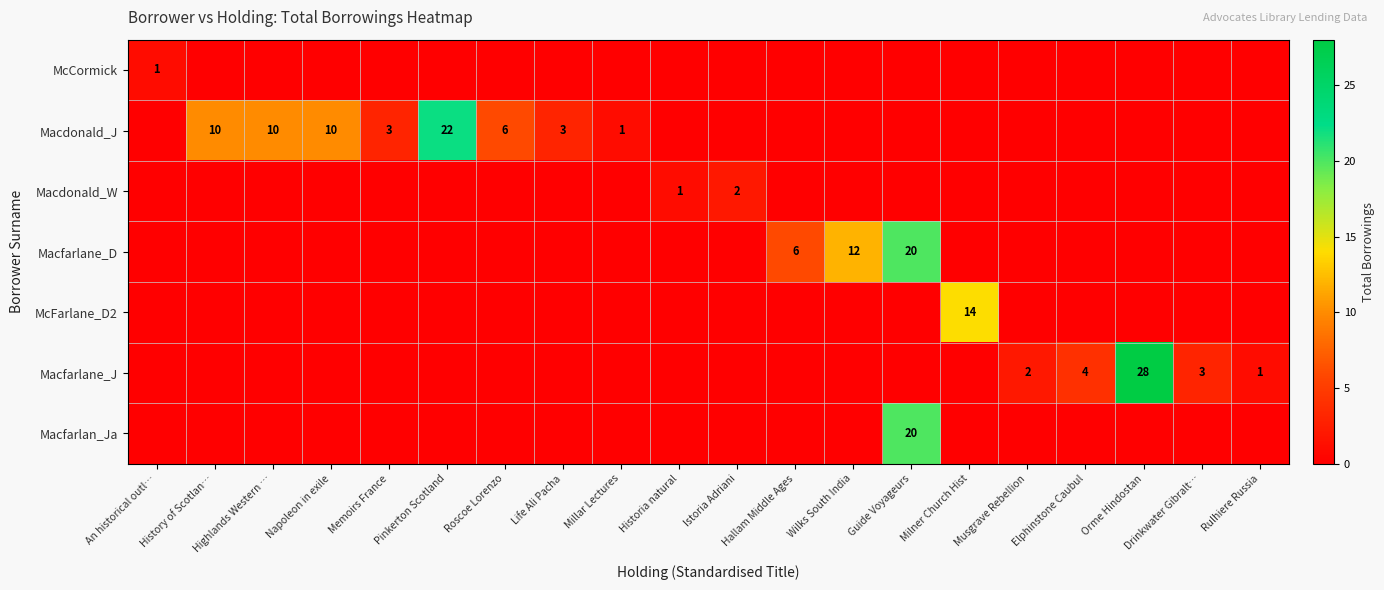

The Macfarlane_D series shows 12 at Wilks South India. True or false?

True